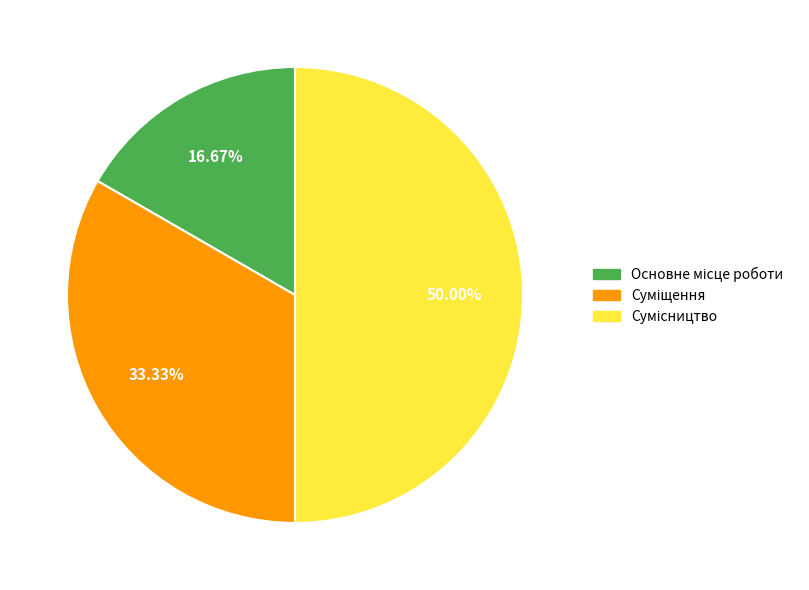

How many segments does this pie chart have?

3